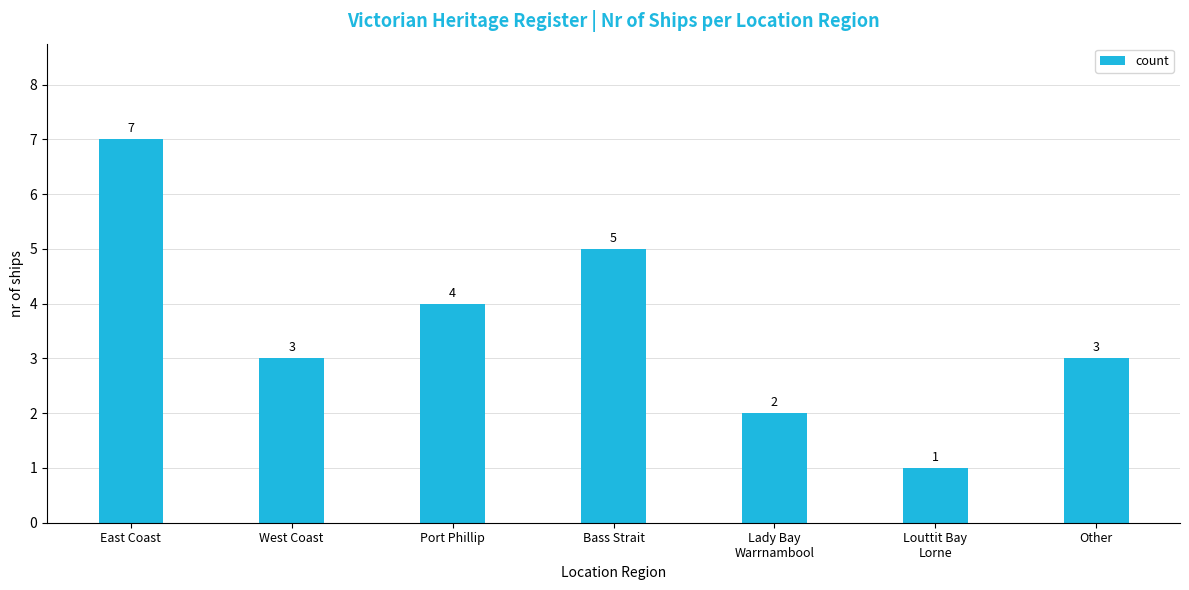

What is the difference between the maximum and minimum values?

6